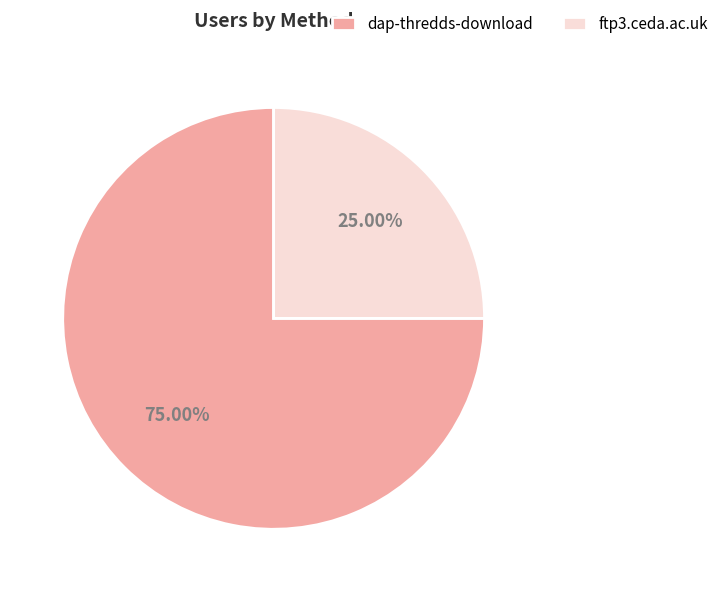

The dap-thredds-download slice represents 61% of the pie. True or false?

False